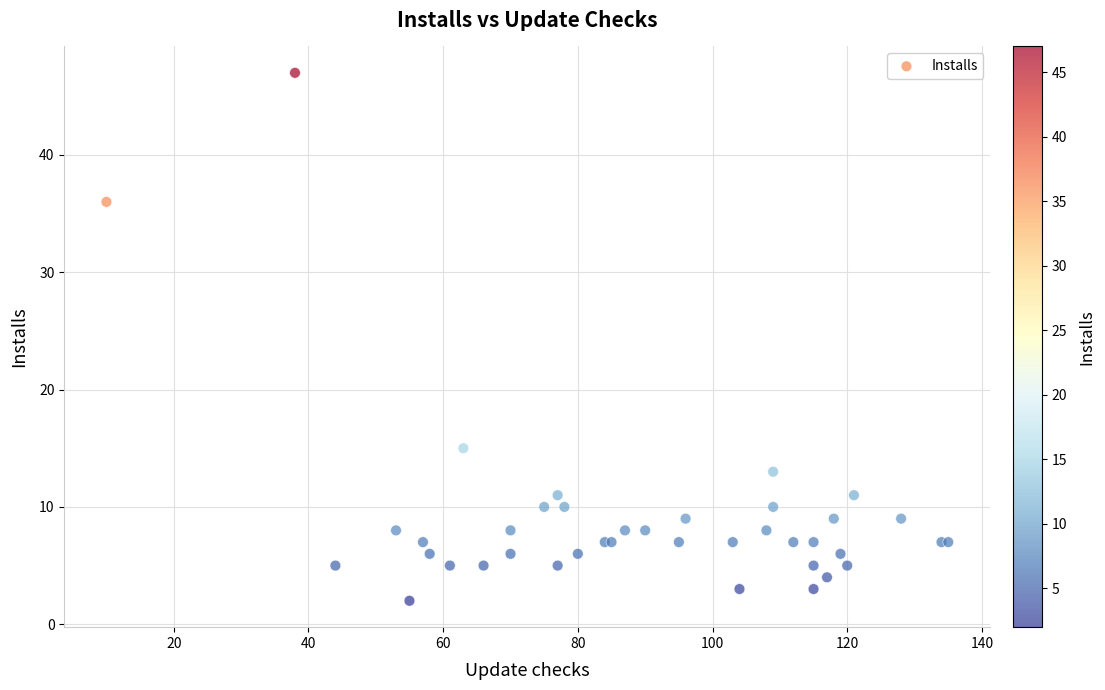

What Y value in the scatter plot is closest to 24?

15